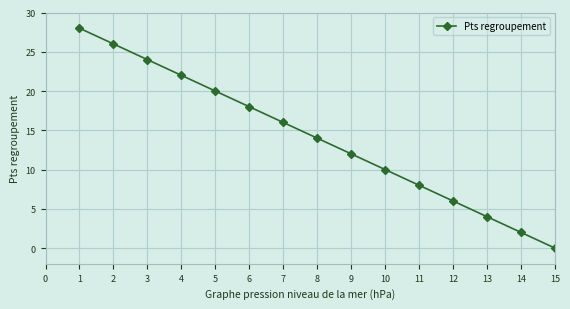

What is the value of the 5th point from the left?

20